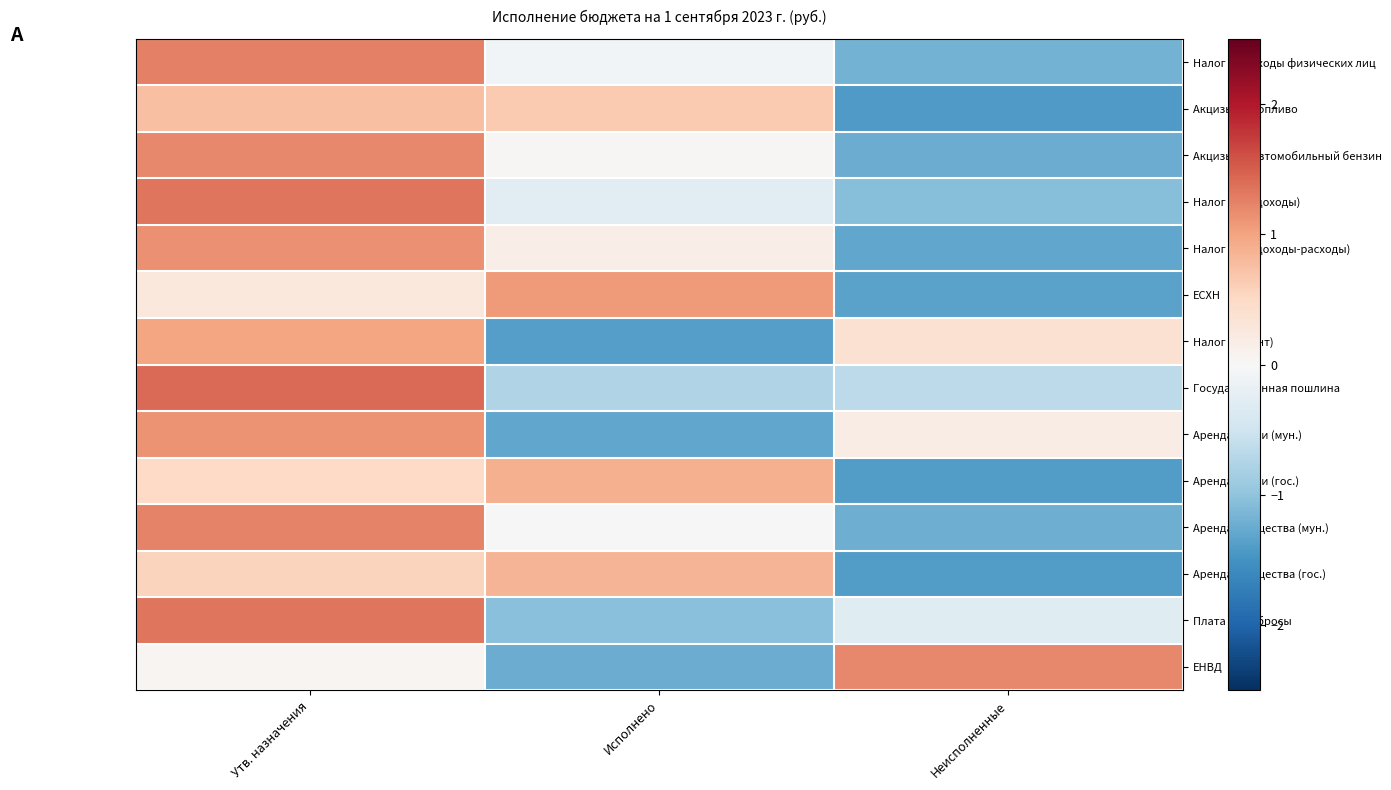

Reading right to left, extract all data points from this chart.

Налог на доходы физических лиц: Неисполненные=-1.2	Исполнено=-0.1	Утв. назначения=1.3
Акцизы на топливо: Неисполненные=-1.4	Исполнено=0.7	Утв. назначения=0.8
Акцизы на автомобильный бензин: Неисполненные=-1.2	Исполнено=0.0	Утв. назначения=1.2
Налог (УСН доходы): Неисполненные=-1.1	Исполнено=-0.3	Утв. назначения=1.3
Налог (УСН доходы-расходы): Неисполненные=-1.3	Исполнено=0.2	Утв. назначения=1.1
ЕСХН: Неисполненные=-1.3	Исполнено=1.1	Утв. назначения=0.3
Налог (патент): Неисполненные=0.4	Исполнено=-1.4	Утв. назначения=1.0
Государственная пошлина: Неисполненные=-0.7	Исполнено=-0.7	Утв. назначения=1.4
Аренда земли (мун.): Неисполненные=0.2	Исполнено=-1.3	Утв. назначения=1.1
Аренда земли (гос.): Неисполненные=-1.4	Исполнено=0.9	Утв. назначения=0.5
Аренда имущества (мун.): Неисполненные=-1.2	Исполнено=-0.0	Утв. назначения=1.2
Аренда имущества (гос.): Неисполненные=-1.4	Исполнено=0.9	Утв. назначения=0.6
Плата за выбросы: Неисполненные=-0.3	Исполнено=-1.1	Утв. назначения=1.3
ЕНВД: Неисполненные=1.2	Исполнено=-1.2	Утв. назначения=0.0